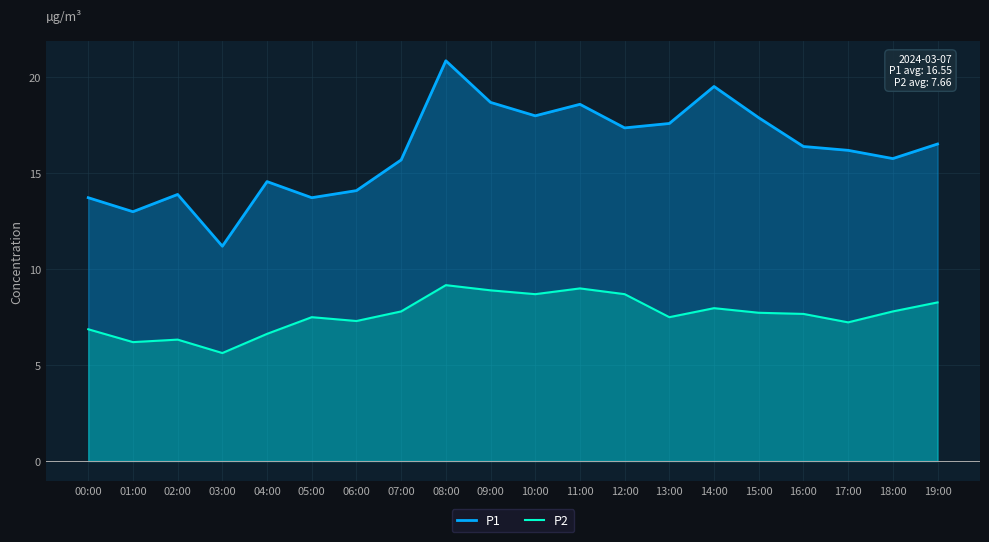

What is the minimum value for P1?

11.2